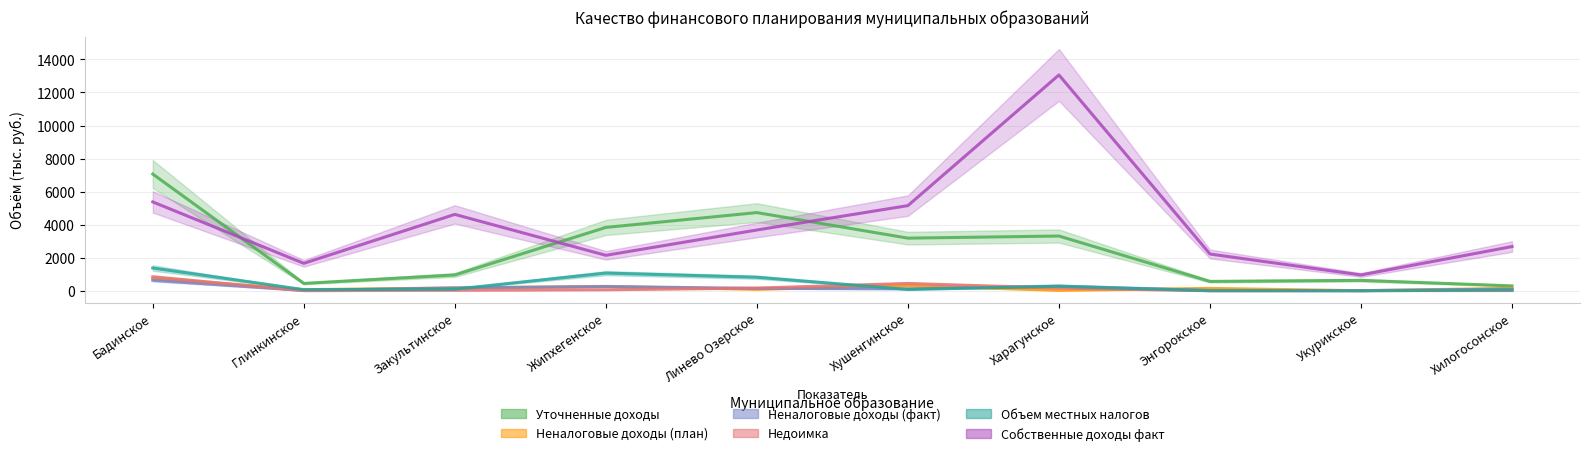

Reading left to right, list all the values displayed in this chart.

Уточненные доходы: 7062.9	445.0	956.0	3833.7	4731.0	3184.8	3312.7	566.3	630.1	296.0
Неналоговые доходы (план): 739.1	64.6	171.5	265.1	88.4	313.7	27.4	142.3	3.0	146.1
Неналоговые доходы (факт): 634.7	19.0	171.5	254.4	144.5	117.6	286.1	16.5	7.5	100.7
Недоимка: 841.7	5.7	31.3	60.1	162.9	444.2	158.3	0.8	10.2	12.6
Объем местных налогов: 1376.9	68.2	95.8	1069.1	817.8	80.6	270.7	2.4	0.1	45.7
Собственные доходы факт: 5378.2	1659.8	4621.5	2145.7	3678.7	5153.8	13062.4	2224.0	956.6	2675.9